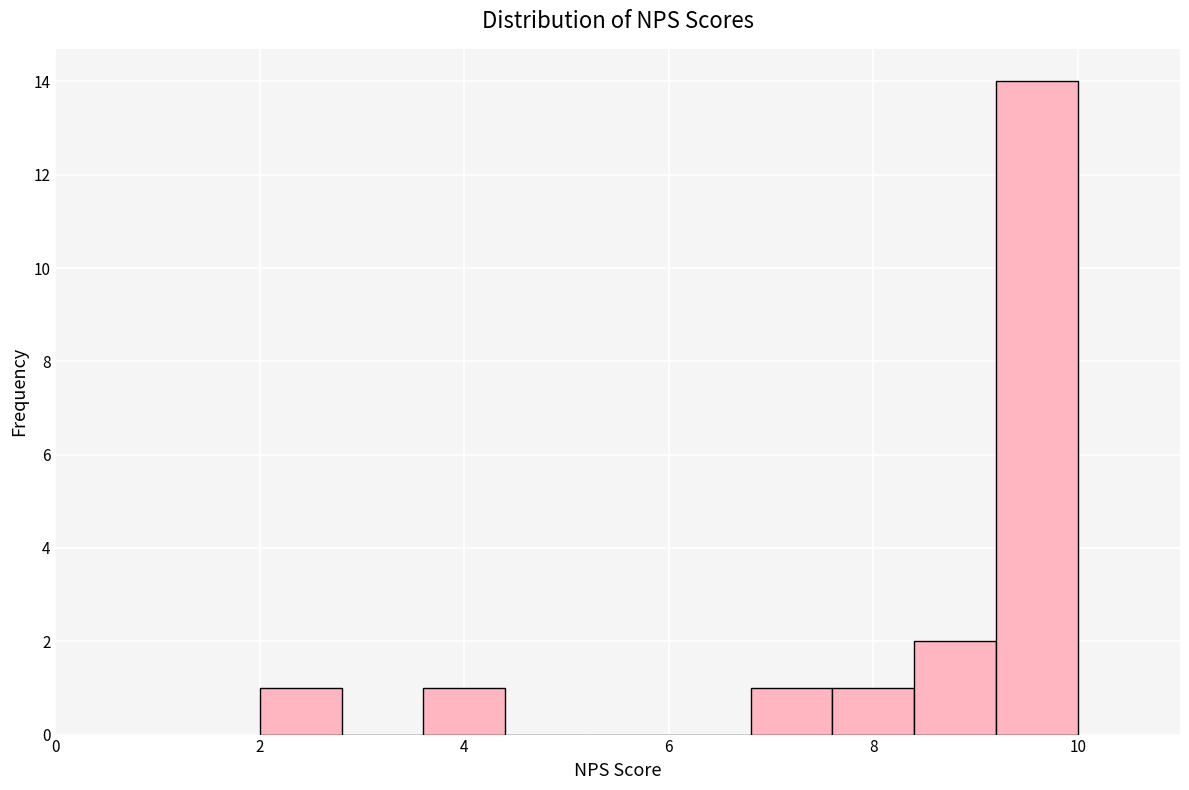

Reading left to right, list every bar in this chart as the range it spans on the x-axis followed by its height. The values are not printed on the chart, so give them approximately, as read against the axis.

2.0 to 2.8: 1
2.8 to 3.6: 0
3.6 to 4.4: 1
4.4 to 5.2: 0
5.2 to 6.0: 0
6.0 to 6.8: 0
6.8 to 7.6: 1
7.6 to 8.4: 1
8.4 to 9.2: 2
9.2 to 10.0: 14